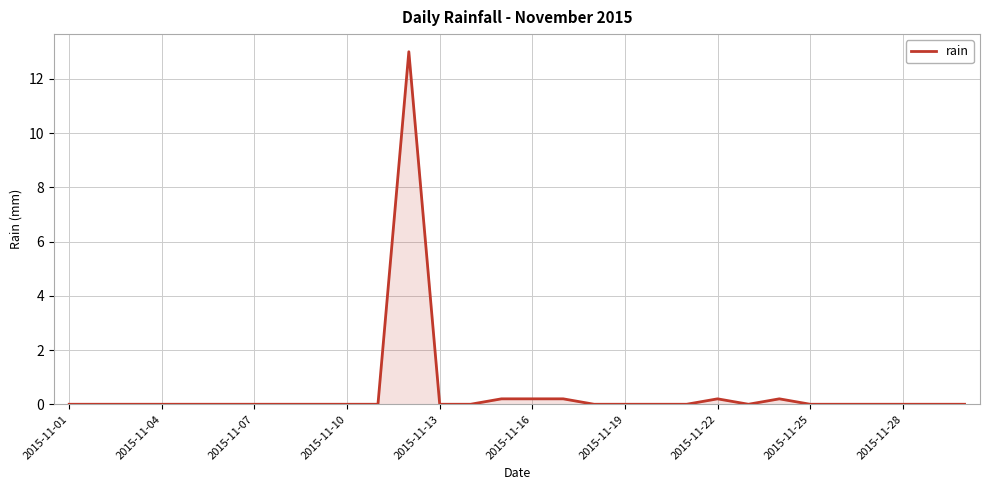

What is the greatest value displayed?

13.0